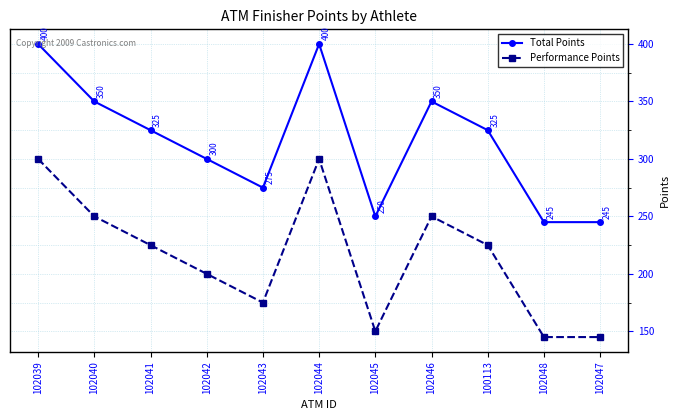

What is the sum of the Total Points values at 102044 and 102039?

800